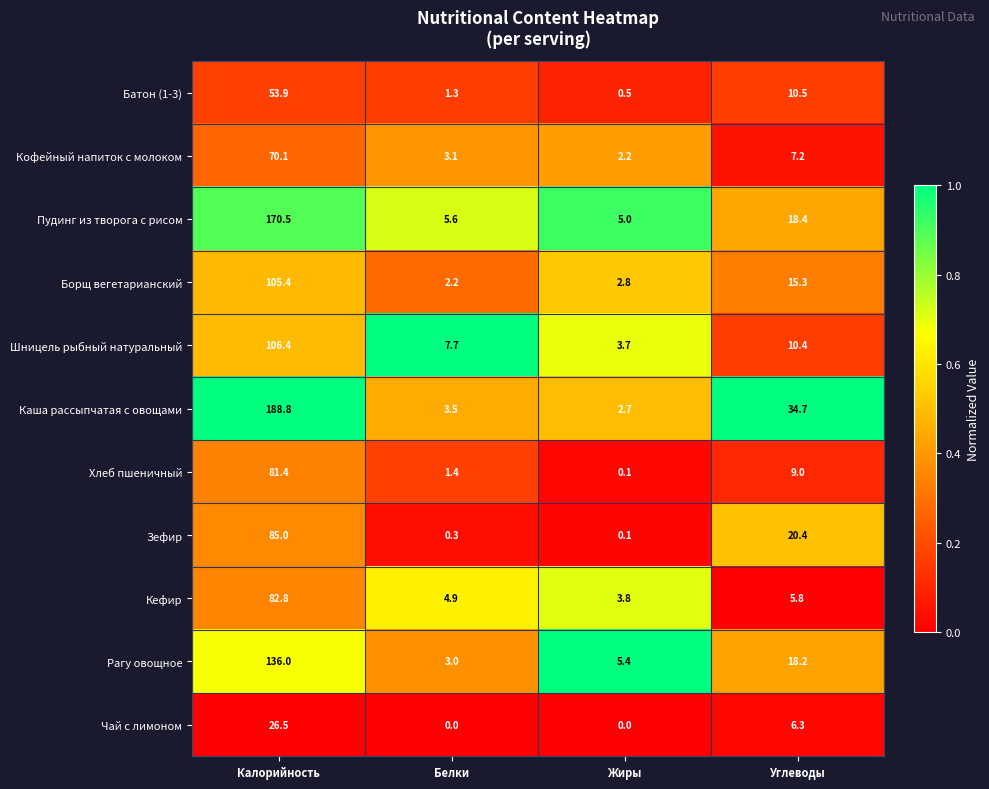

Count the number of categories in the chart.

4